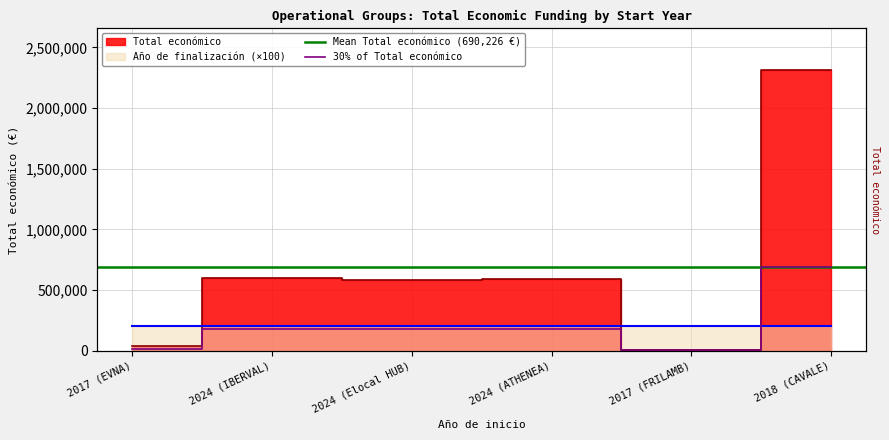

At which category is the sum across all series the highest?

2018 (CAVALE)